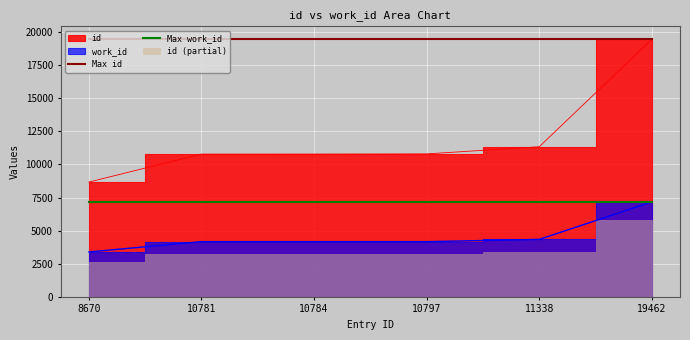

True or false: Max id and Max work_id cross at least once.

False